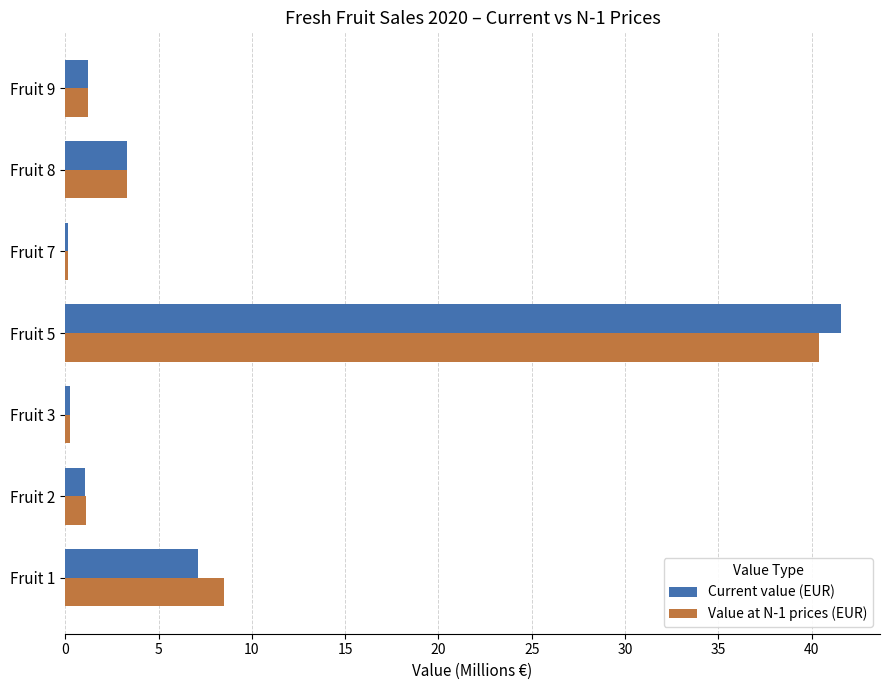

What is the sum of all Current value (EUR) values?

54.7